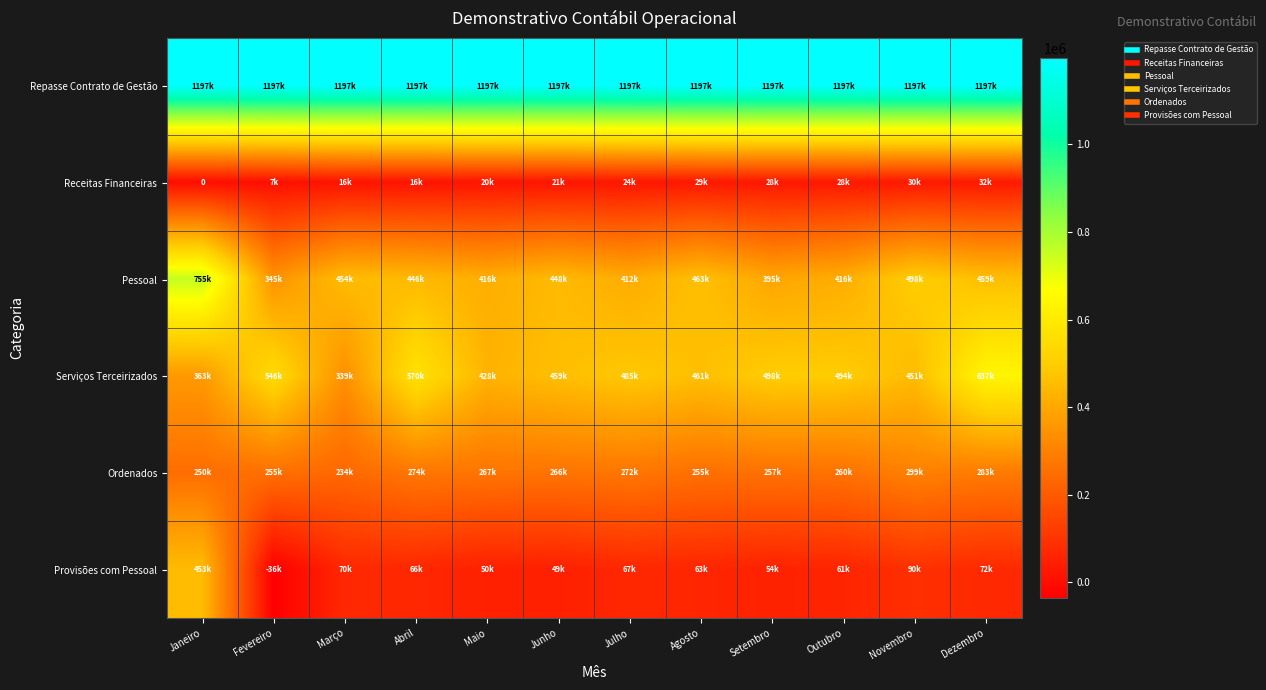

At which label is Pessoal closest to 550044?

Novembro